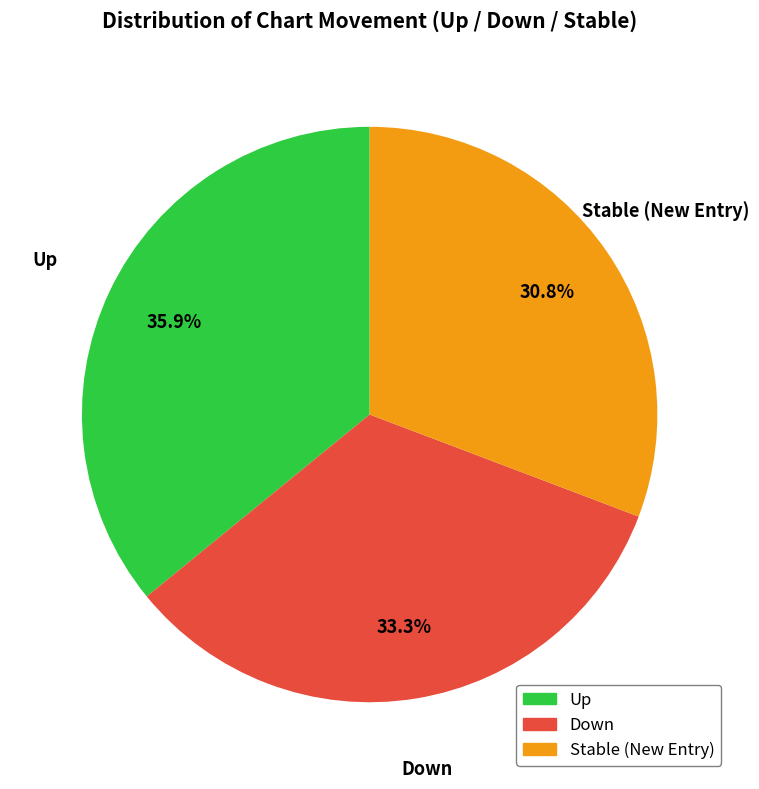

Does any single category account for the majority?

No